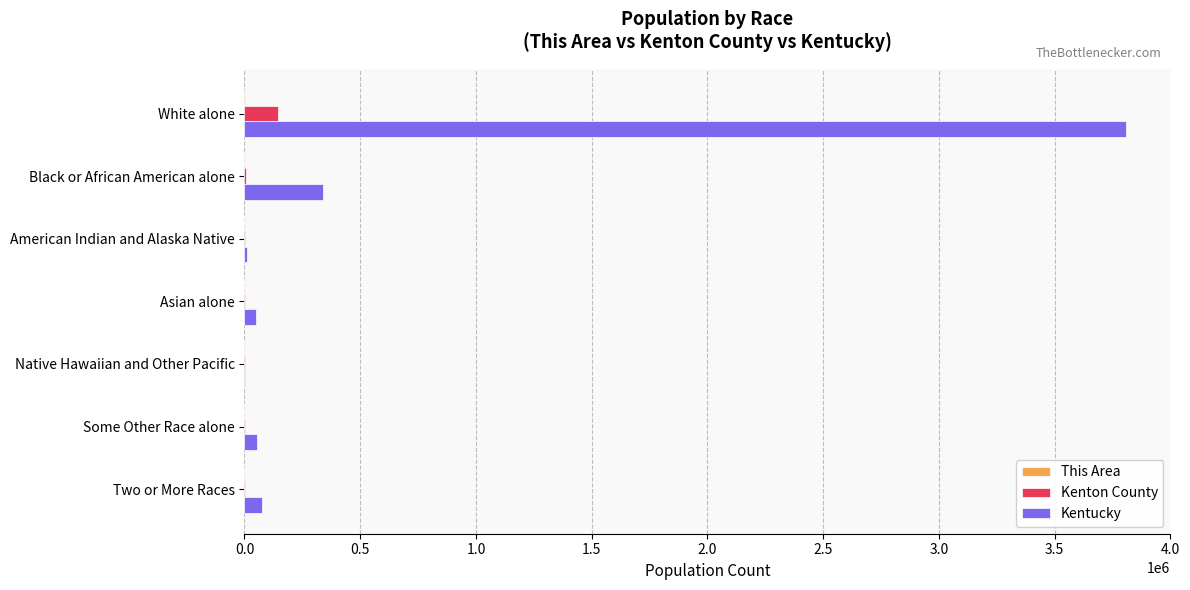

What is the highest value of the Kenton County series?

145394